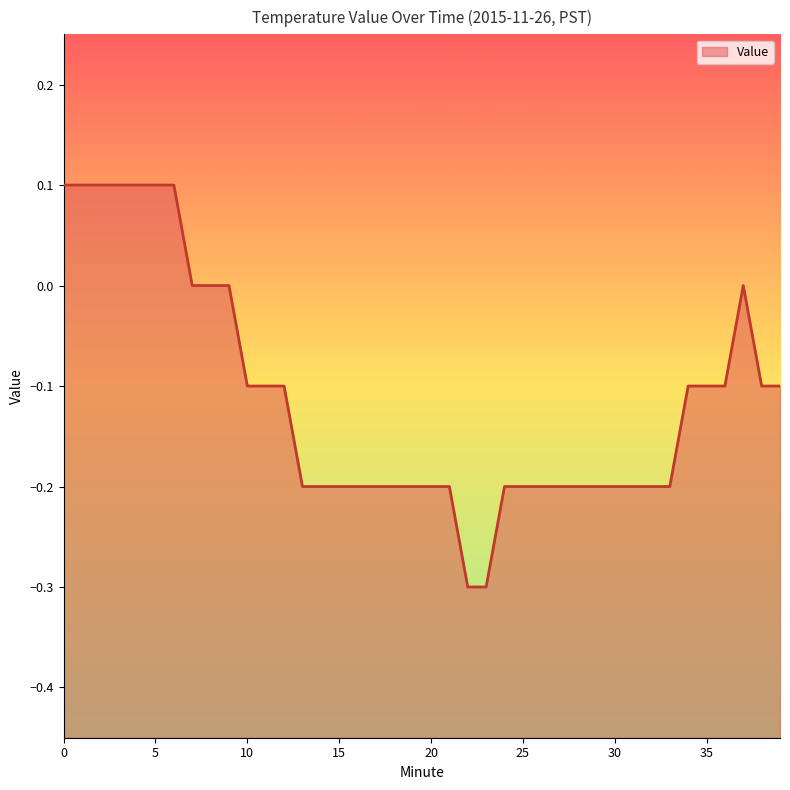

Is it true that the value at 31 is -0.3?

False